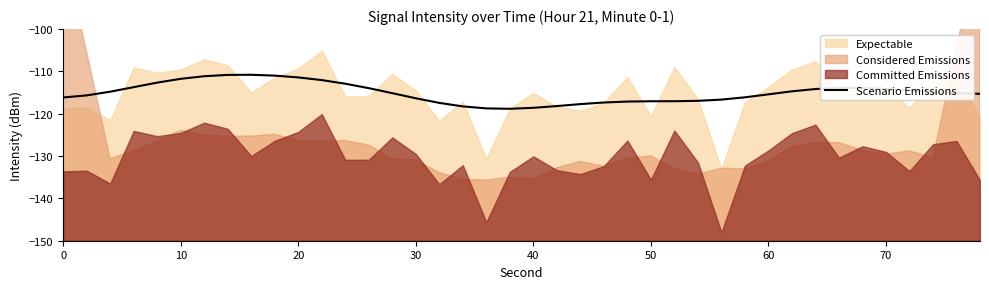

What is the maximum value for Scenario Emissions?

-110.8